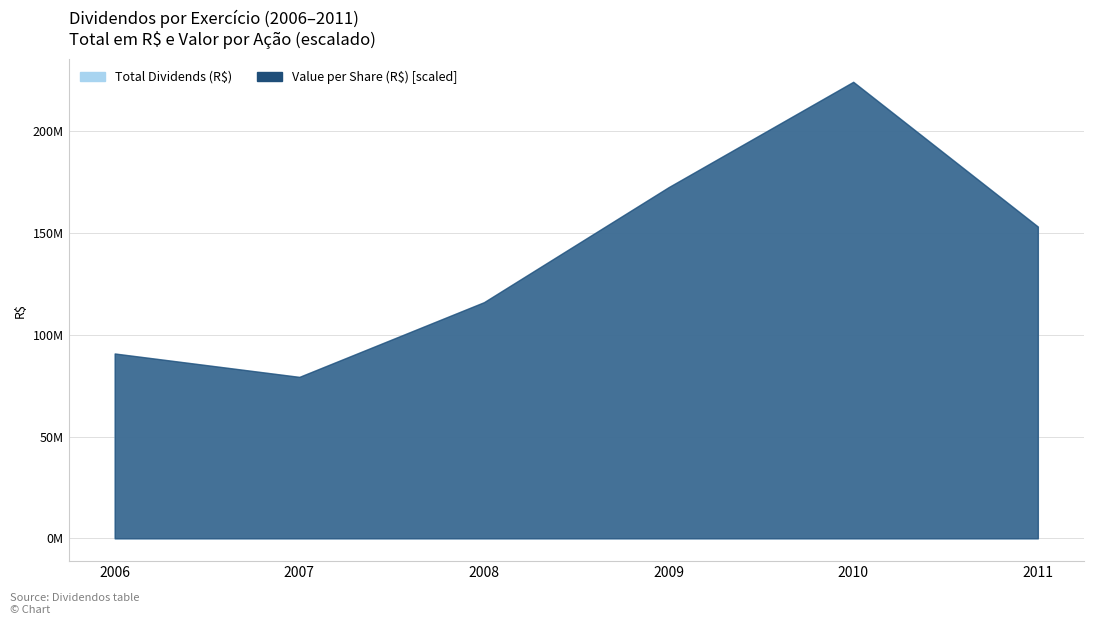

Is it true that Total Dividends (R$) equals 153127170.0 at 2011?

True